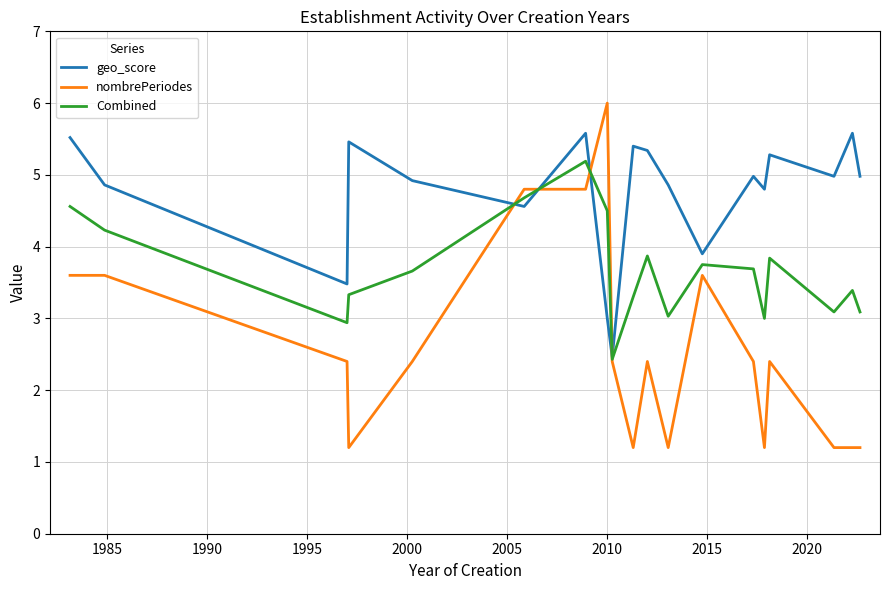

Which series has the widest spread of values?

nombrePeriodes